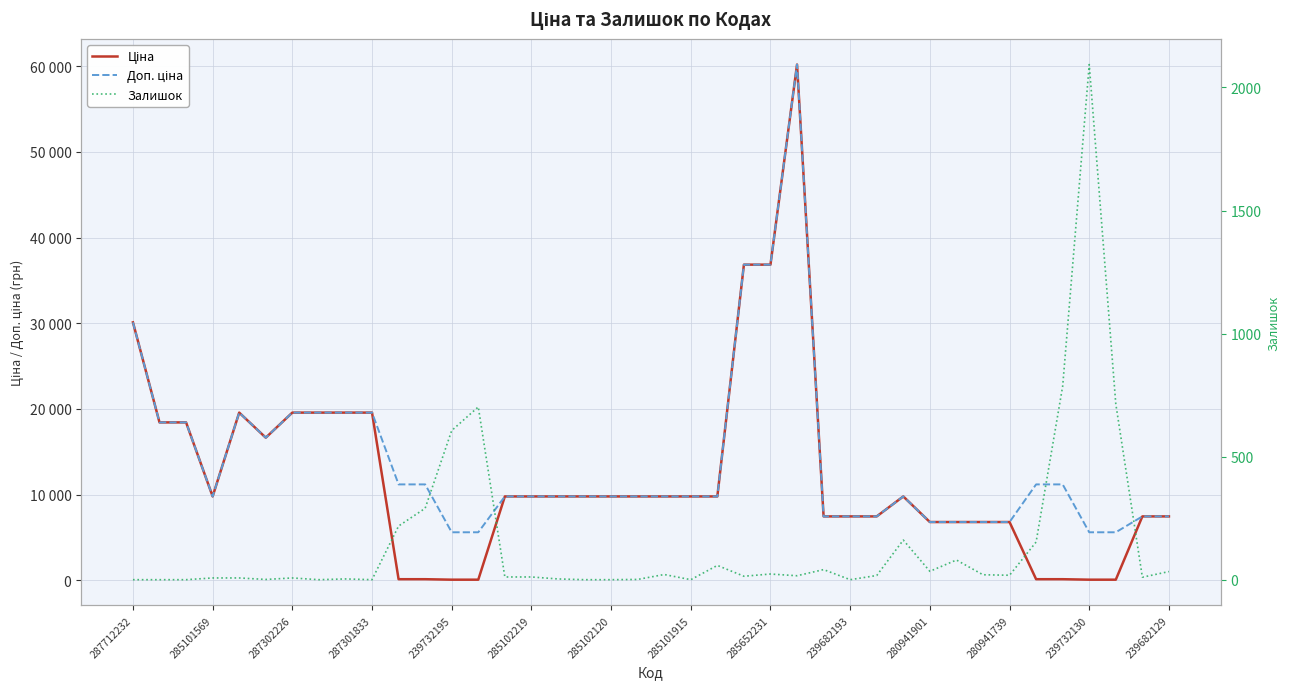

True or false: Доп. ціна has more than 2 points higher than both neighbors.

True